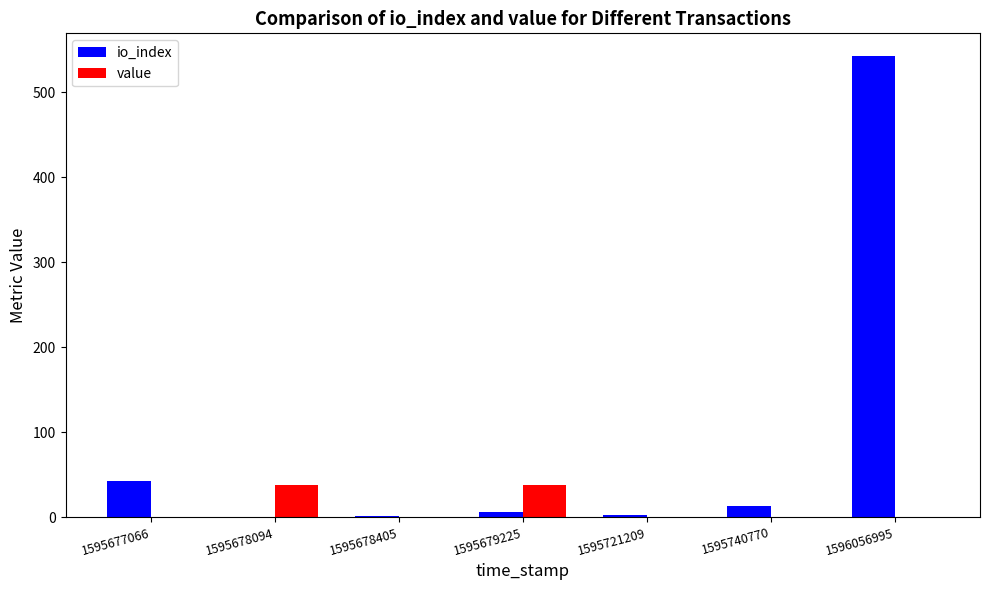

Where is io_index nearest to the value 271?

1595677066